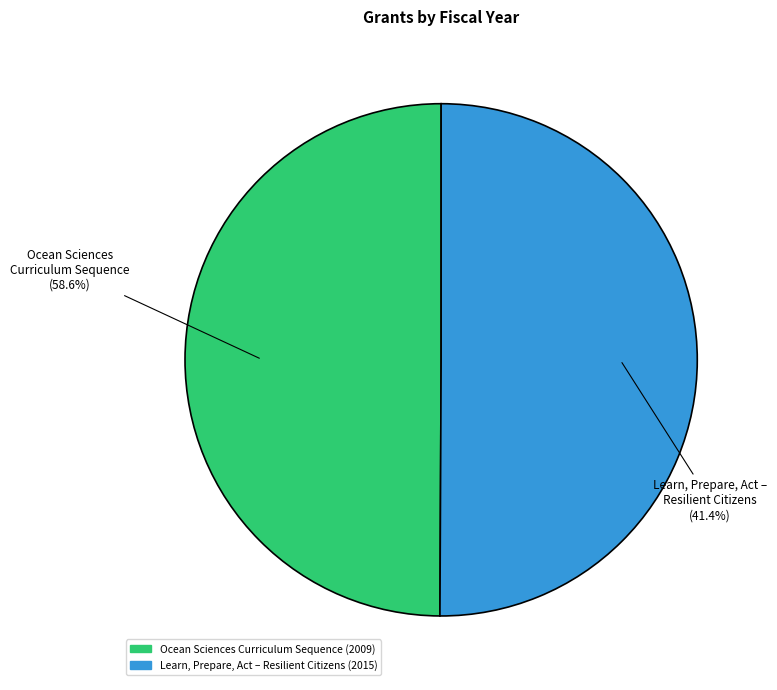

What is the change in value from Ocean Sciences Curriculum Sequence to Learn, Prepare, Act – Resilient Citizens?

+6